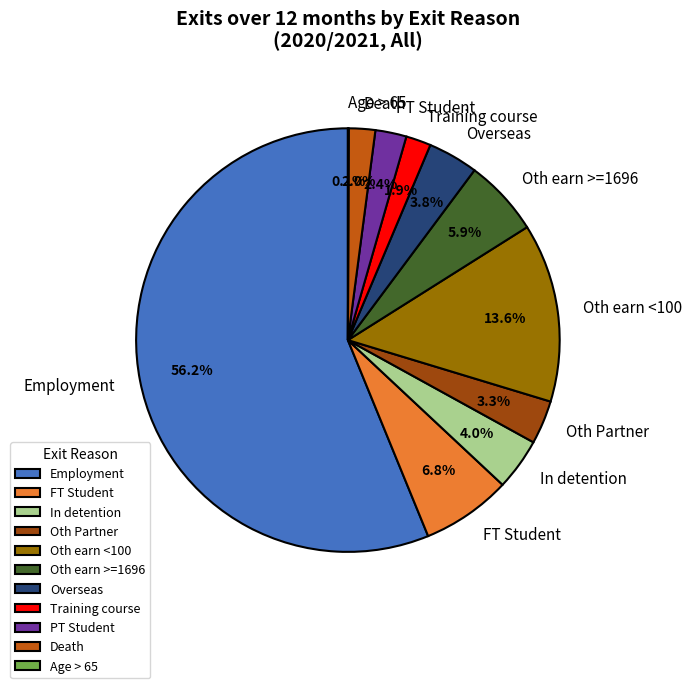

The In detention slice represents 4% of the pie. True or false?

True